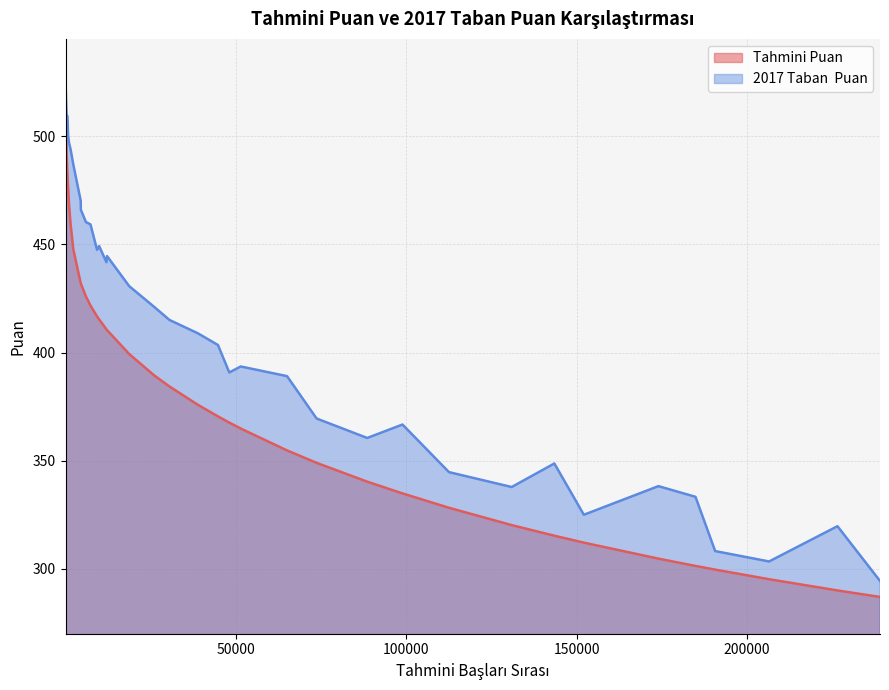

True or false: Tahmini Puan and 2017 Taban  Puan cross at least once.

False